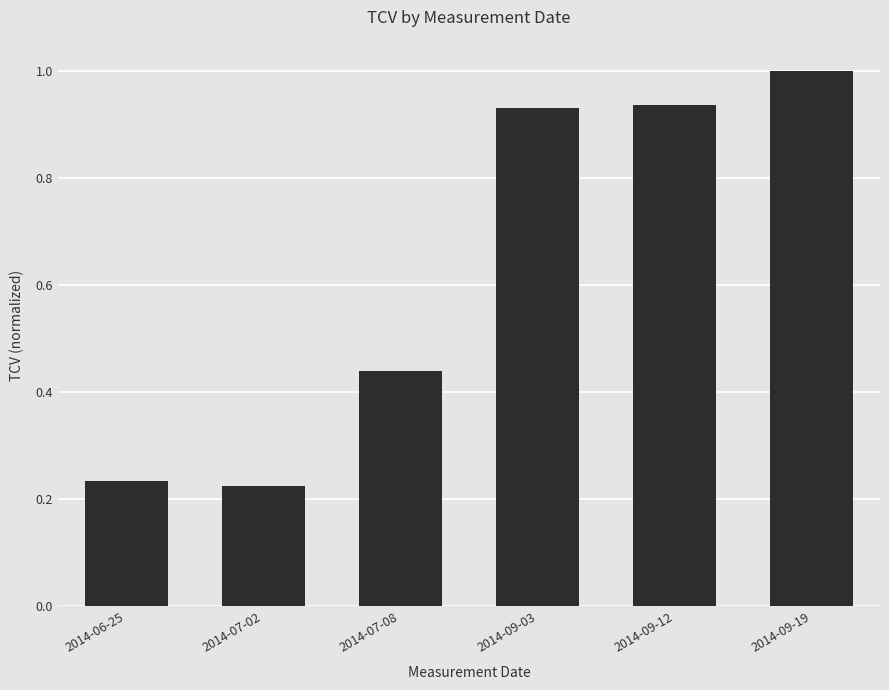

The chart shows a value of 1.0 at 2014-09-19. True or false?

True